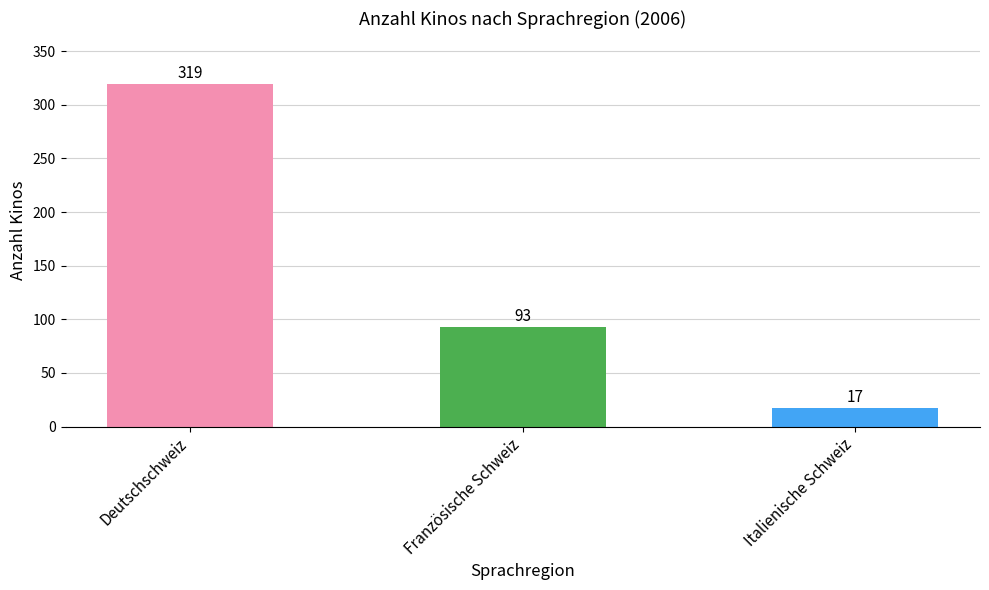

How many categories are shown in the chart?

3